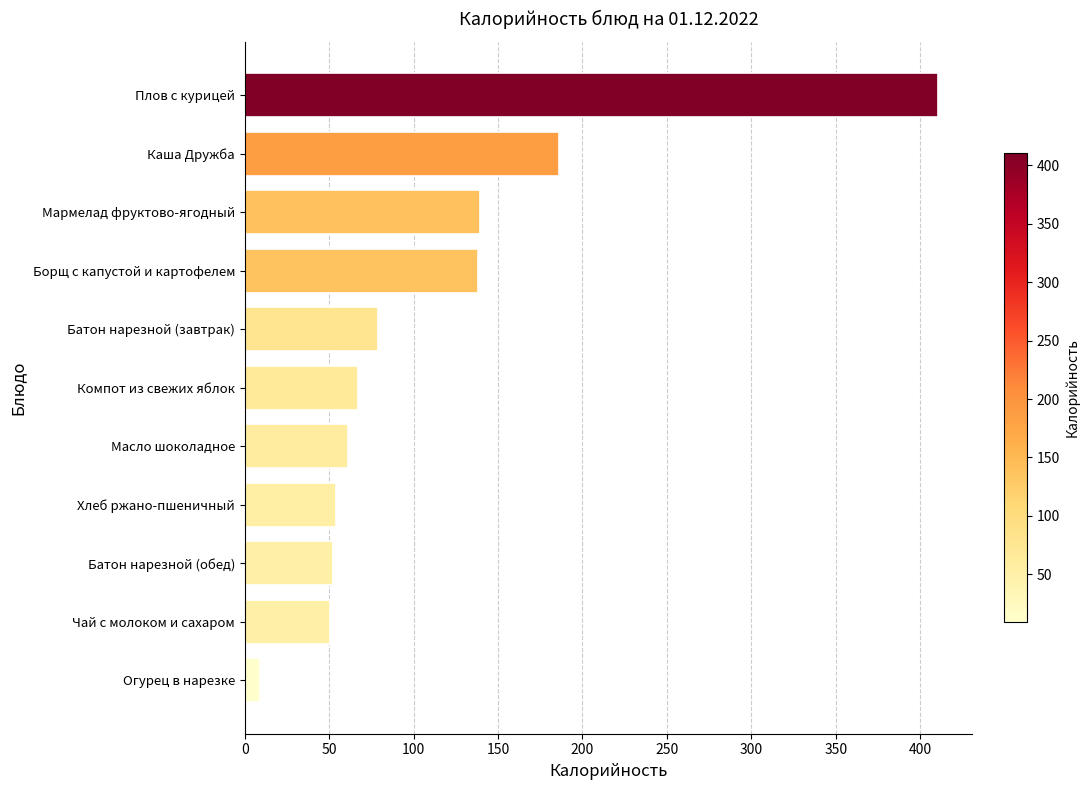

Is it true that the value at Борщ с капустой и картофелем is 138.3?

True